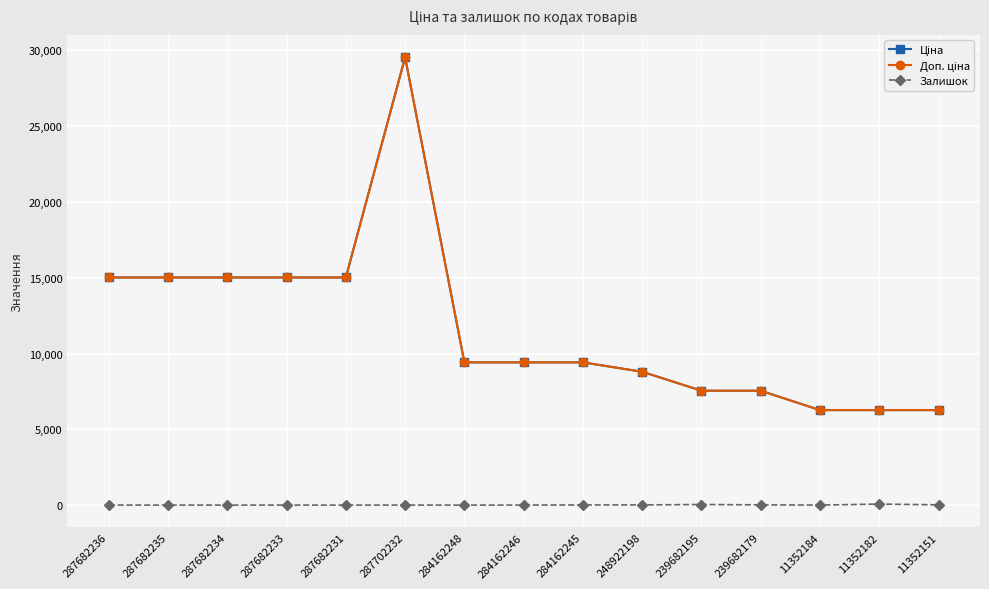

Which series has the largest total across all categories?

Ціна